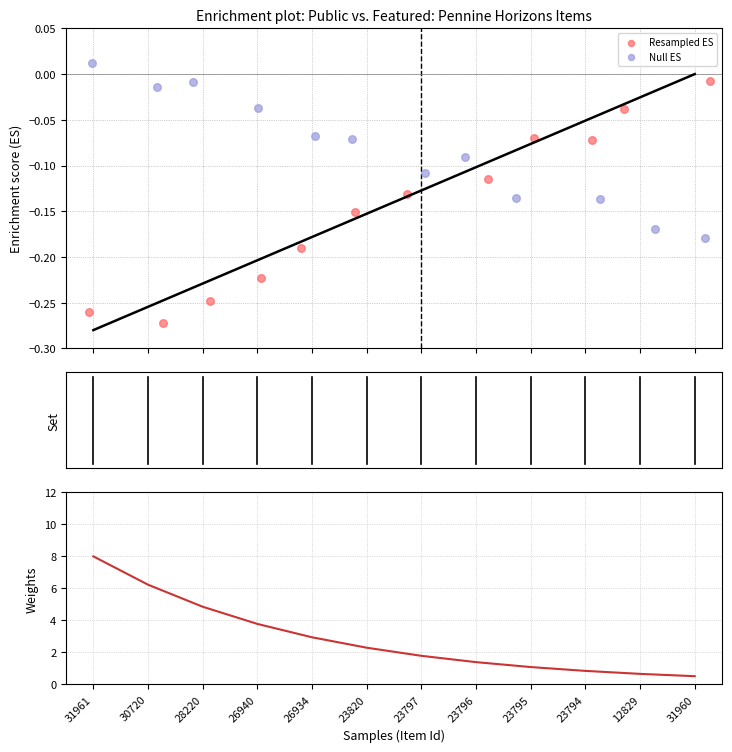

At which category is the sum across all series the highest?

31961